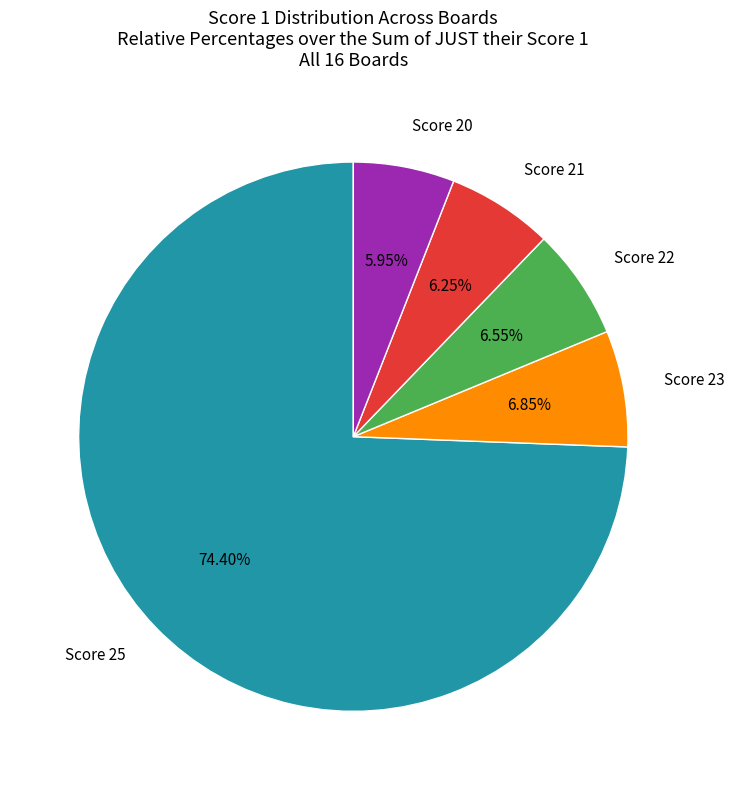

Which slice represents more than half of the pie?

Score 25